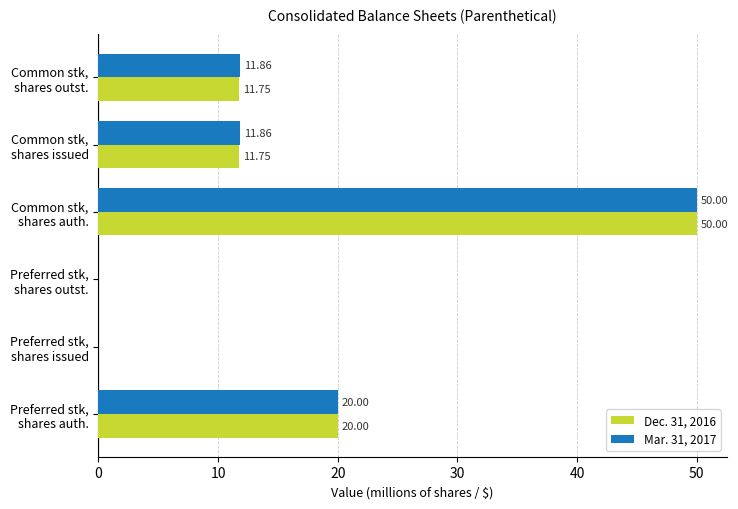

Which series has the largest total across all categories?

Mar. 31, 2017